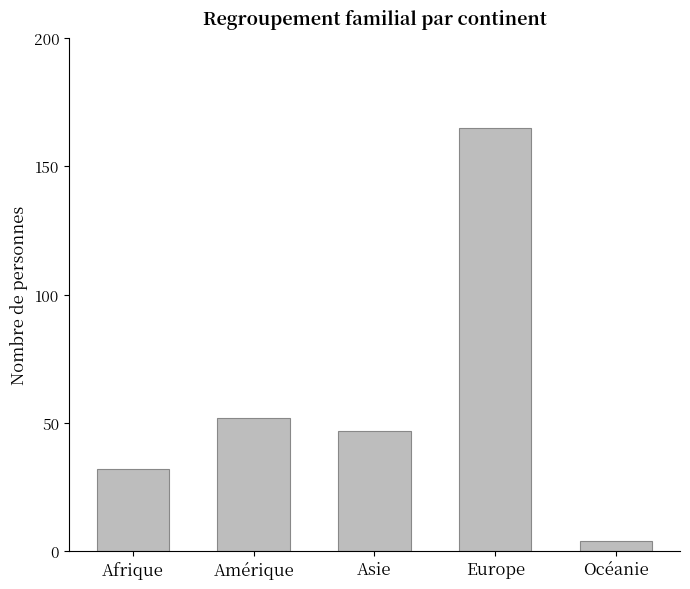

What is the ratio of the value at Europe to the value at Afrique?

5.2